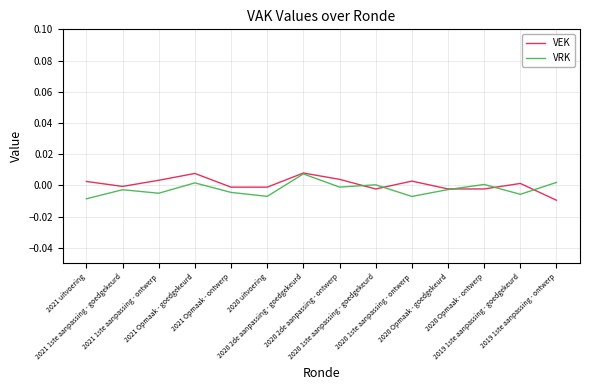

How many categories are shown in the chart?

14